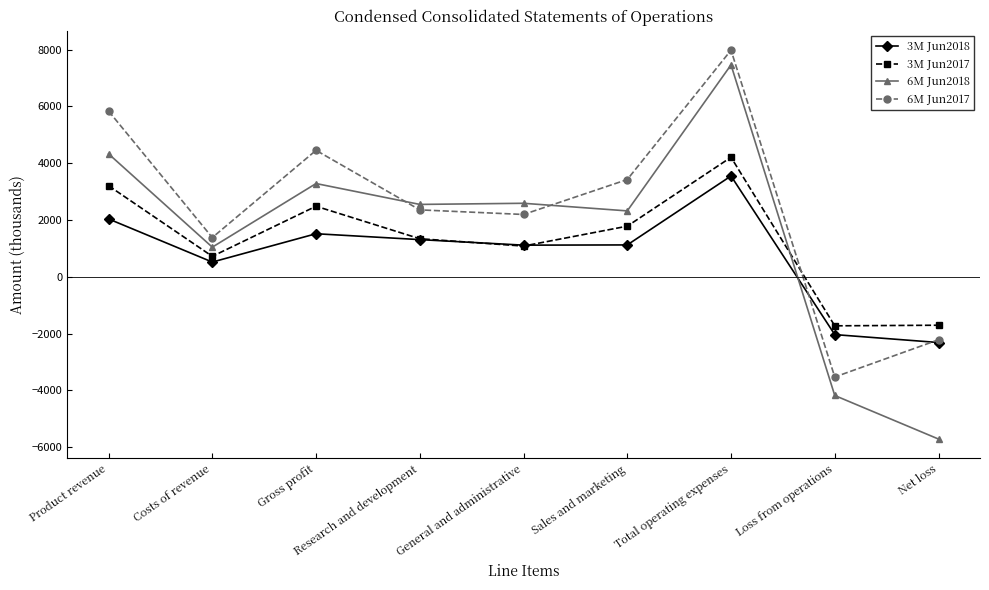

After their last crossing, which series has the higher values: 3M Jun2017 or 6M Jun2018?

3M Jun2017